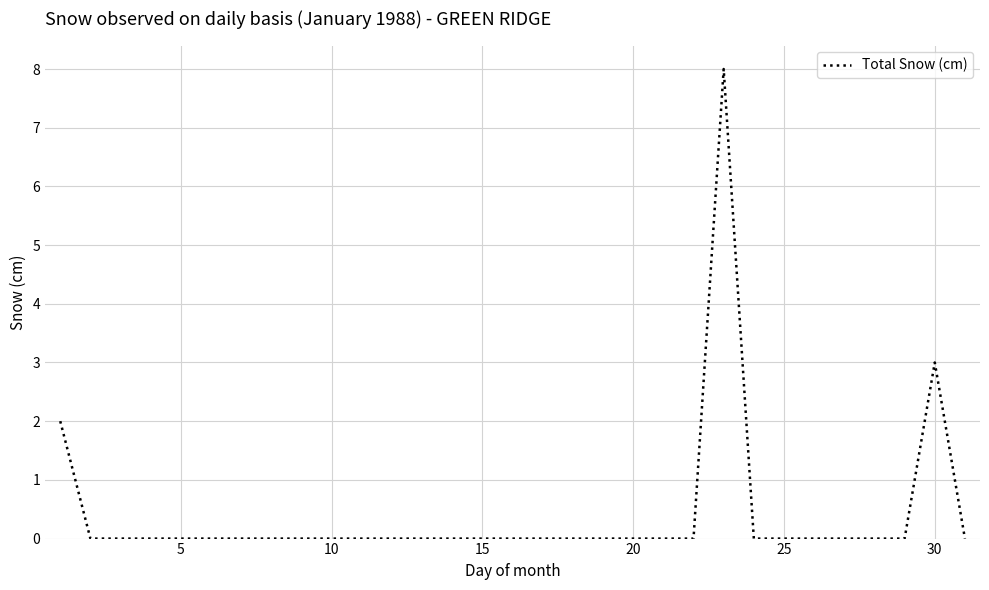

What is the difference between the maximum and minimum values?

8